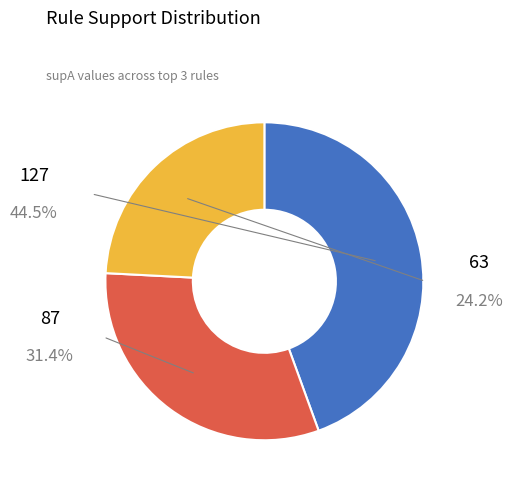

Combined, what portion of the pie is 87 and 63?

55.5%